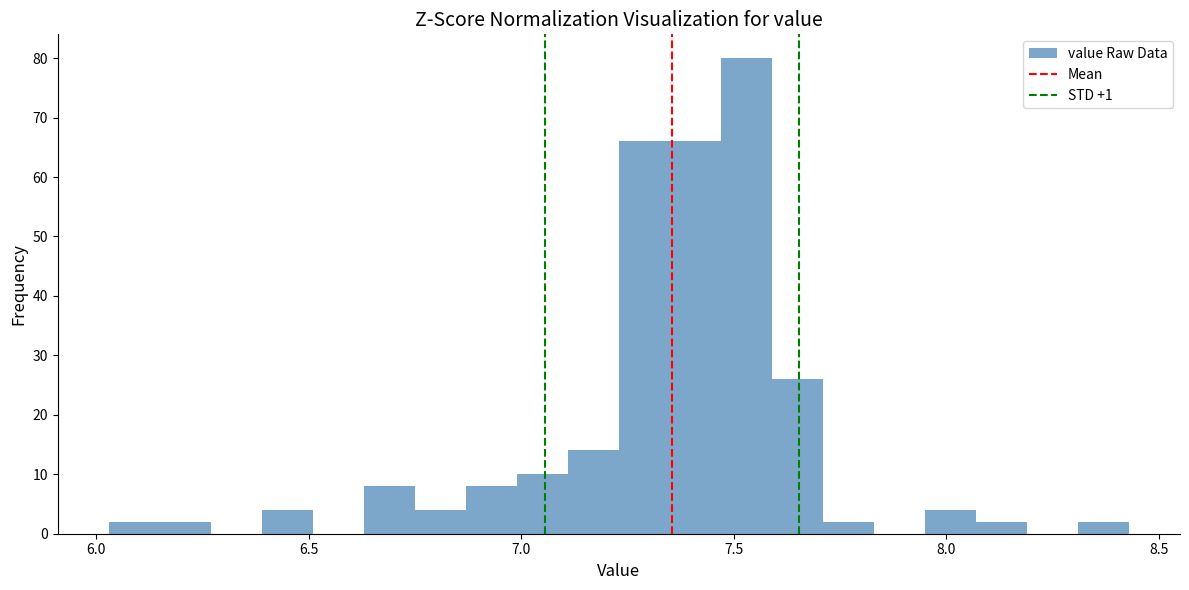

Read against the x-axis, roughly where is the centre of the tallest bar?

7.55